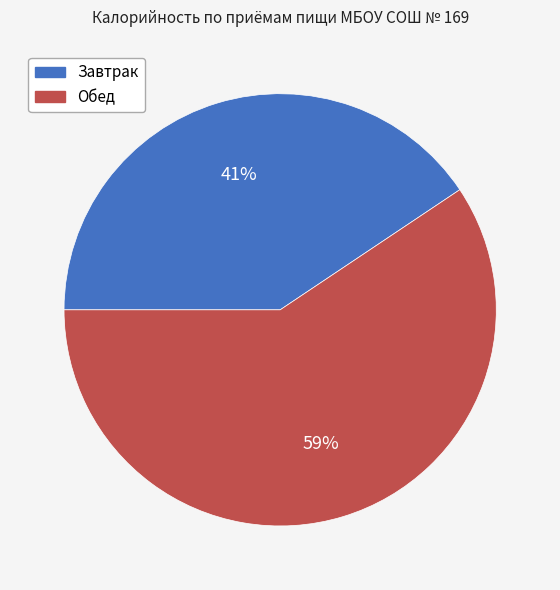

Is it true that Обед is 59% of the pie?

True